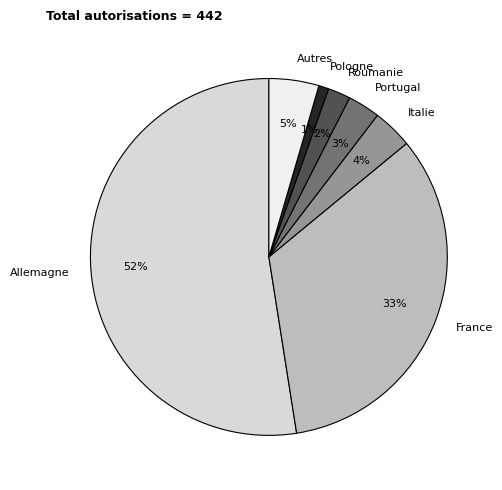

What is the largest slice in the pie chart?

Allemagne